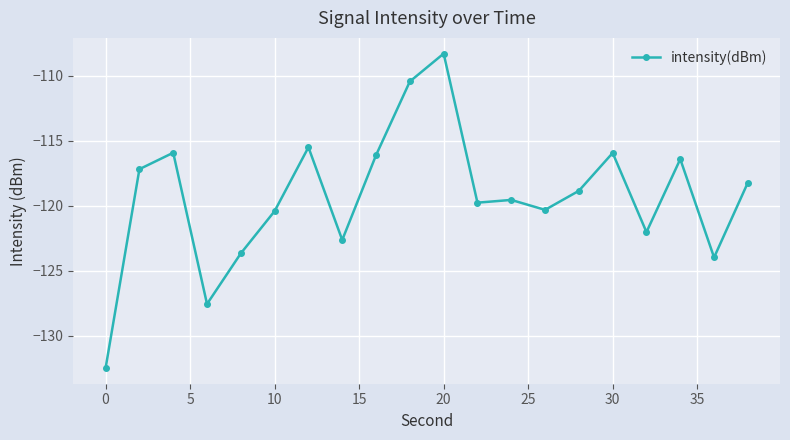

How many data points does each series have?

20